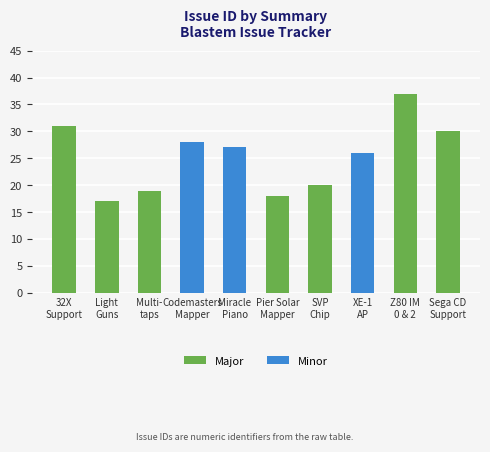

List the labels in order of value, smallest first.

Light
Guns, Pier Solar
Mapper, Multi-
taps, SVP
Chip, XE-1
AP, Miracle
Piano, Codemasters
Mapper, Sega CD
Support, 32X
Support, Z80 IM
0 & 2